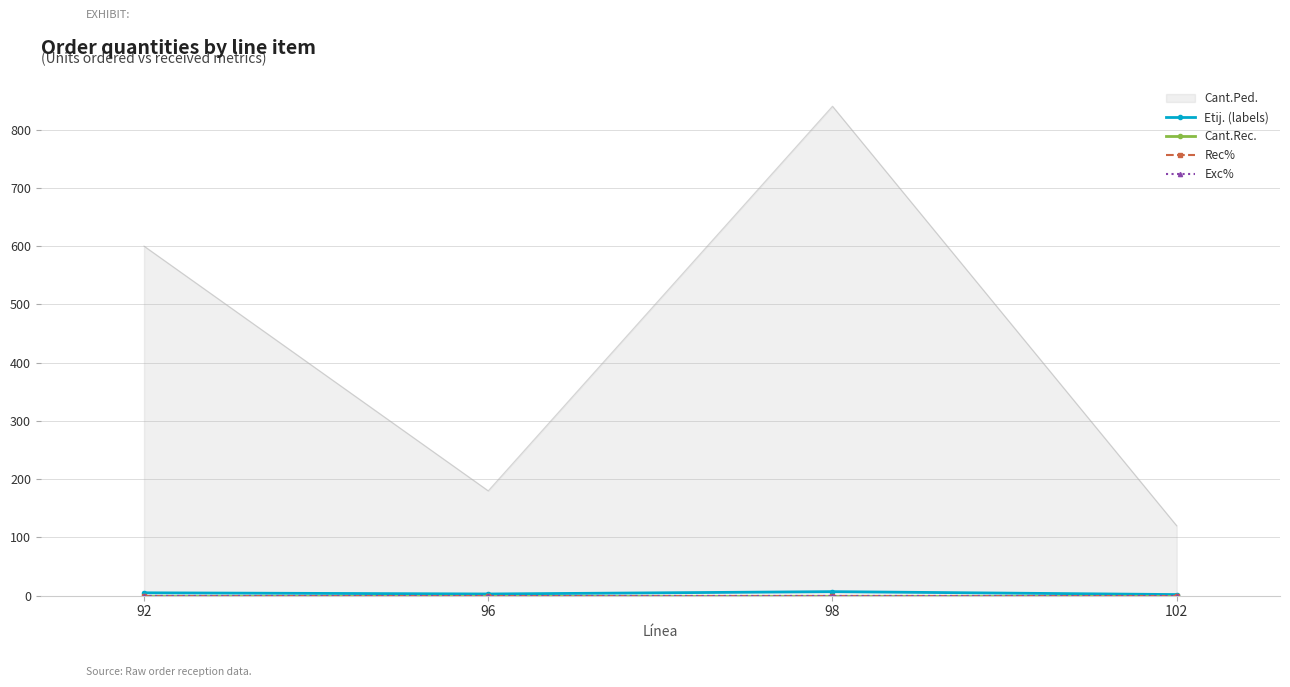

How many categories are shown in the chart?

4